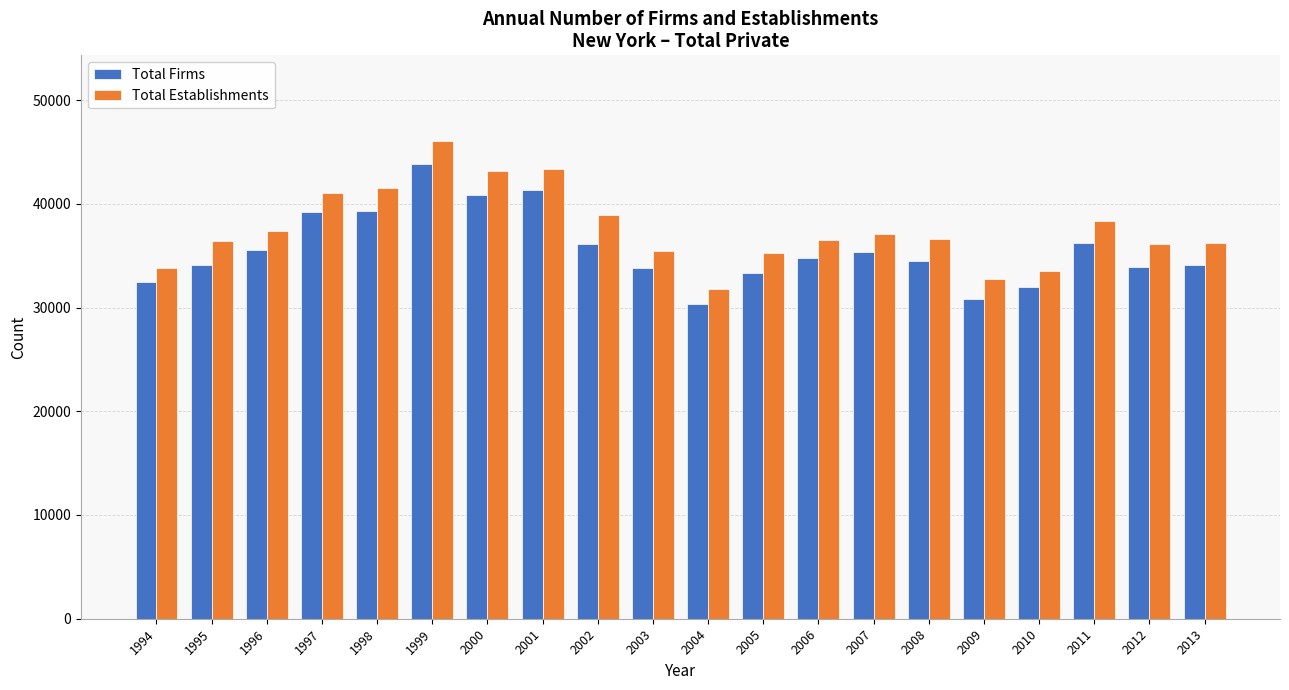

Rank the series by their maximum value, from highest to lowest.

Total Establishments, Total Firms